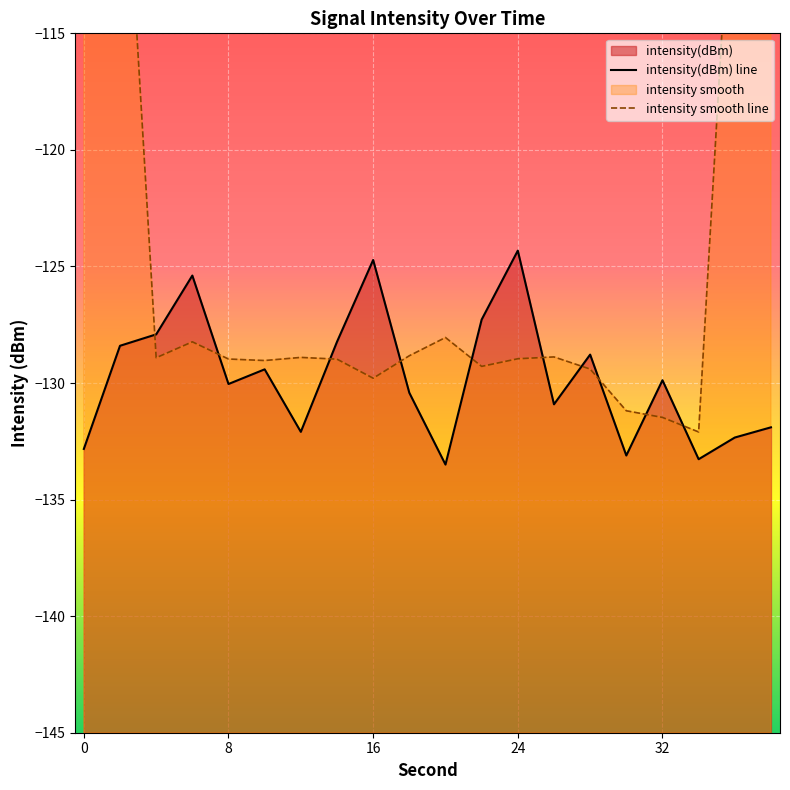

At which category does the chart reach its peak across all series?

24